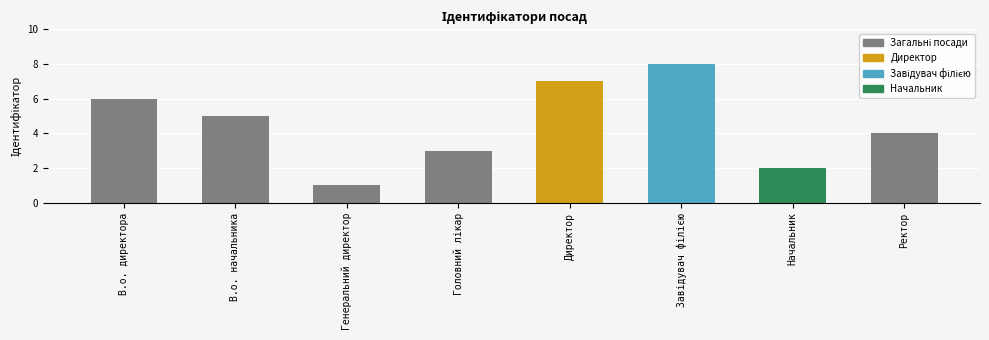

What is the label of the 2nd bar from the right?

Начальник